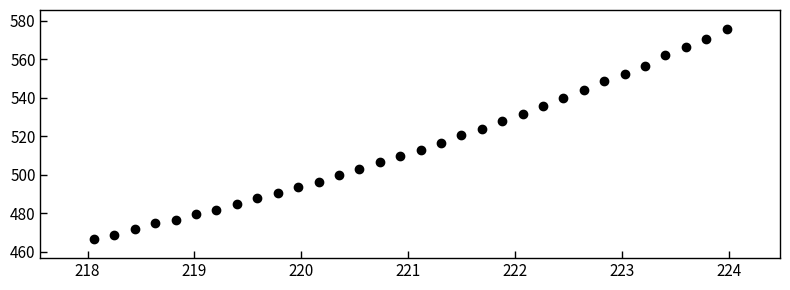

What is the range of Y values (max minus min)?

109.0